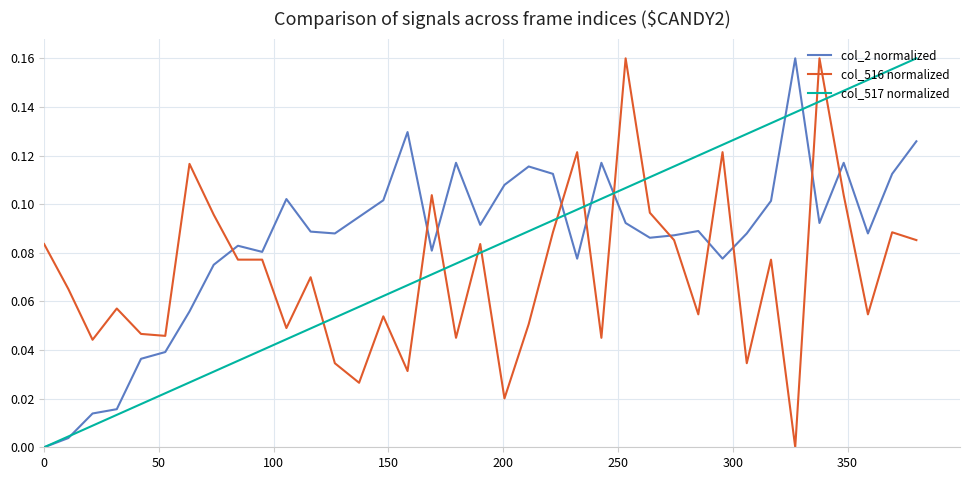

After their last crossing, which series has the higher values: col_516 normalized or col_517 normalized?

col_517 normalized